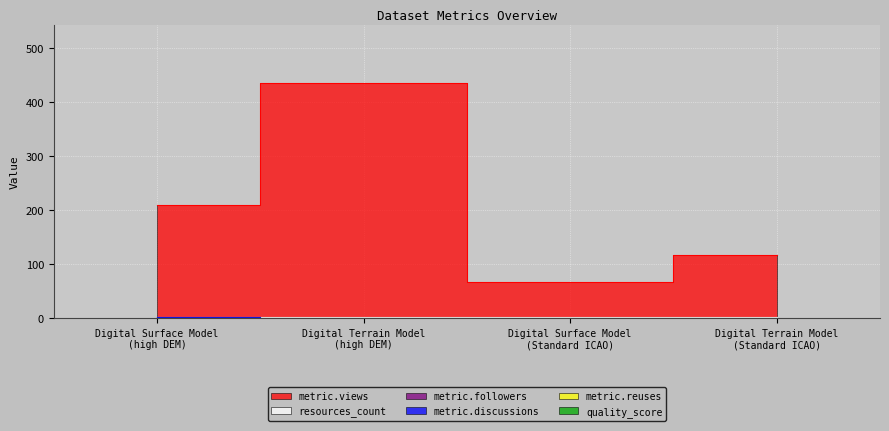

Between Digital Terrain Model
(high DEM) and Digital Surface Model
(Standard ICAO), which series saw the biggest shift?

metric.views